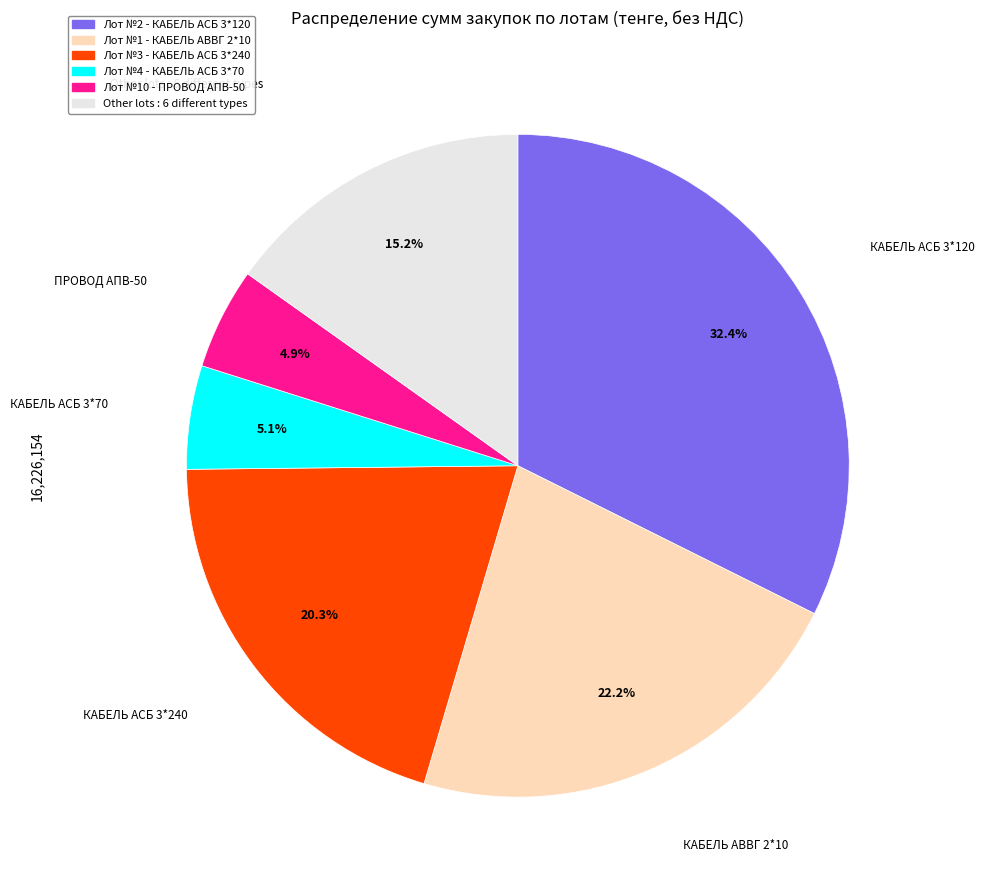

Is there any slice that represents more than half of the pie?

No